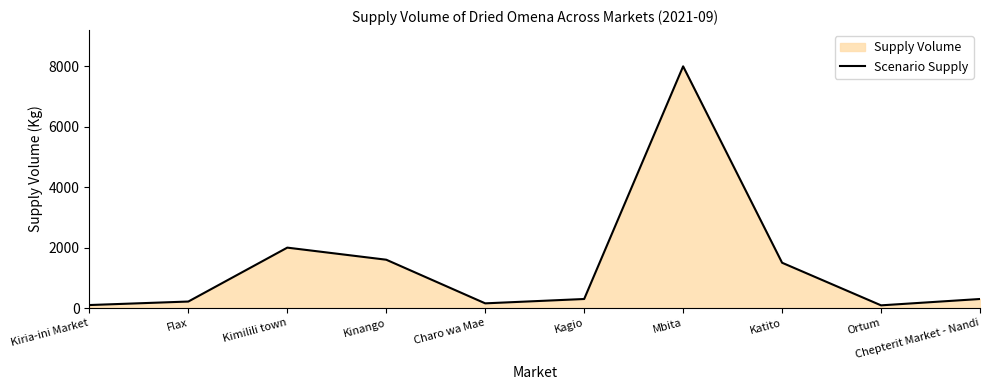

What is the maximum value shown in the chart?

8000